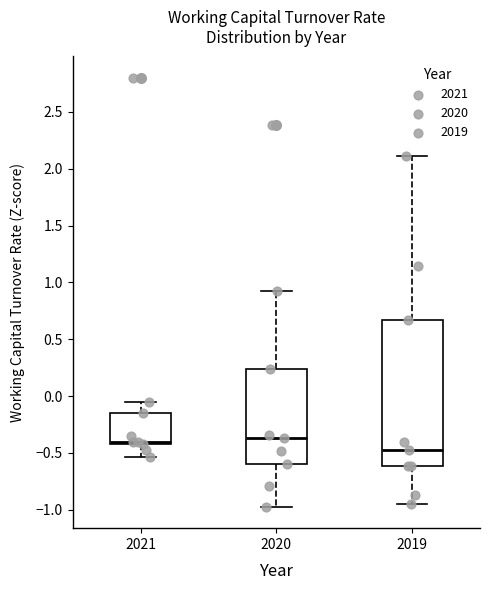

Reading left to right, read every box against the y-axis: the position of its median line, the range the box covers, and the ends of its whiskers. The values are not printed on the chart, so give them approximately, as read against the axis.

2021: median -0.40 (just above the box's lower edge), box -0.40 to -0.15, whiskers -0.55 to -0.05
2020: median -0.35, box -0.60 to 0.25, whiskers -0.95 to 0.90
2019: median -0.45, box -0.60 to 0.65, whiskers -0.95 to 2.10